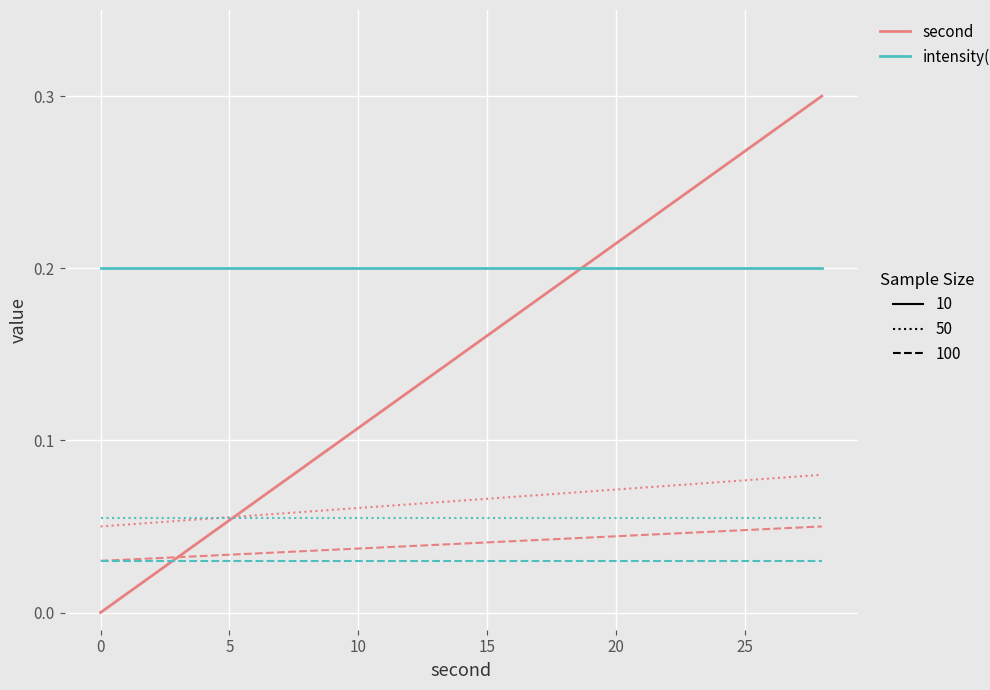

Reading right to left, transcribe all the data shown in this chart.

second: 0.3	0.3	0.3	0.2	0.2	0.2	0.2	0.1	0.1	0.1	0.1	0.1	0.0	0.0	0.0
intensity(dBm): 0.2	0.2	0.2	0.2	0.2	0.2	0.2	0.2	0.2	0.2	0.2	0.2	0.2	0.2	0.2
second (dotted): 0.1	0.1	0.1	0.1	0.1	0.1	0.1	0.1	0.1	0.1	0.1	0.1	0.1	0.1	0.1
intensity(dBm) (dotted): 0.1	0.1	0.1	0.1	0.1	0.1	0.1	0.1	0.1	0.1	0.1	0.1	0.1	0.1	0.1
second (dashed): 0.1	0.0	0.0	0.0	0.0	0.0	0.0	0.0	0.0	0.0	0.0	0.0	0.0	0.0	0.0
intensity(dBm) (dashed): 0.0	0.0	0.0	0.0	0.0	0.0	0.0	0.0	0.0	0.0	0.0	0.0	0.0	0.0	0.0